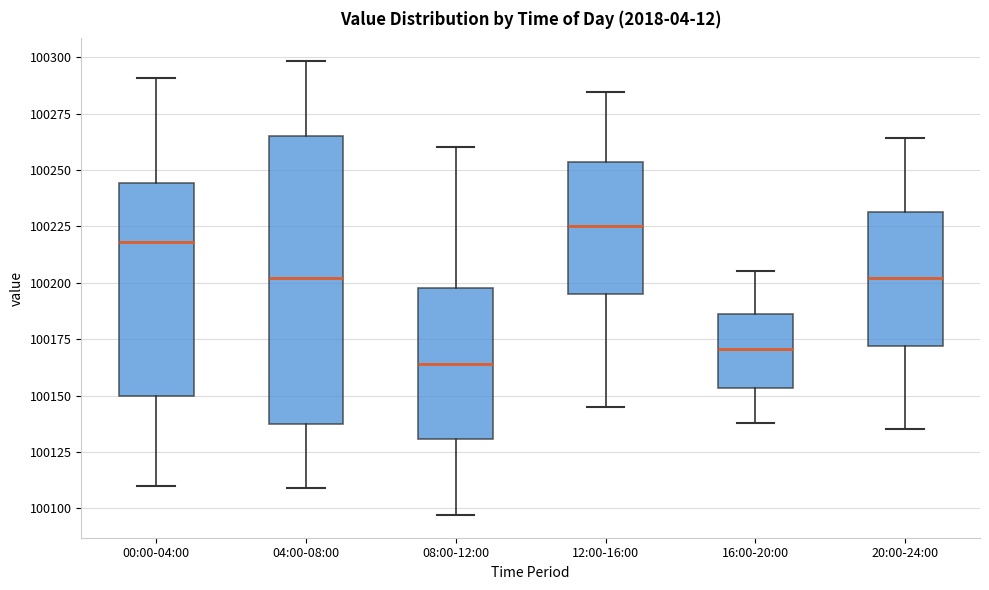

Reading left to right, read every box against the y-axis: the position of its median line, the range the box covers, and the ends of its whiskers. The values are not printed on the chart, so give them approximately, as read against the axis.

00:00-04:00: median 100220, box 100150 to 100245, whiskers 100110 to 100290
04:00-08:00: median 100200, box 100135 to 100265, whiskers 100110 to 100300
08:00-12:00: median 100165, box 100130 to 100200, whiskers 100095 to 100260
12:00-16:00: median 100225, box 100195 to 100255, whiskers 100145 to 100285
16:00-20:00: median 100170, box 100155 to 100185, whiskers 100140 to 100205
20:00-24:00: median 100200, box 100170 to 100230, whiskers 100135 to 100265